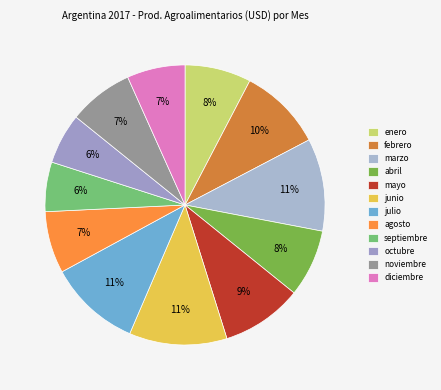

How many slices are in this pie chart?

12